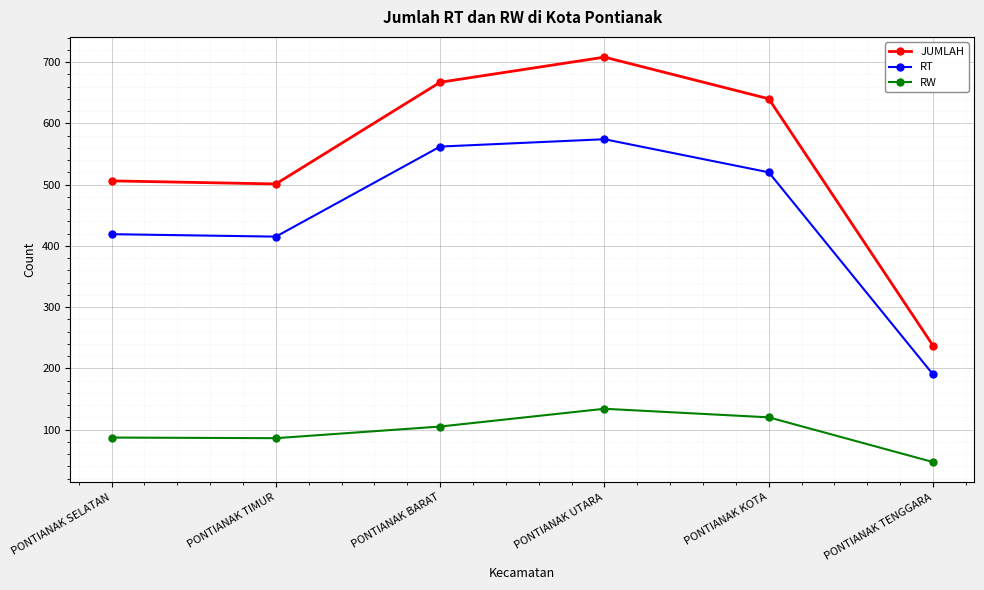

Between PONTIANAK SELATAN and PONTIANAK TENGGARA, which series saw the biggest shift?

JUMLAH